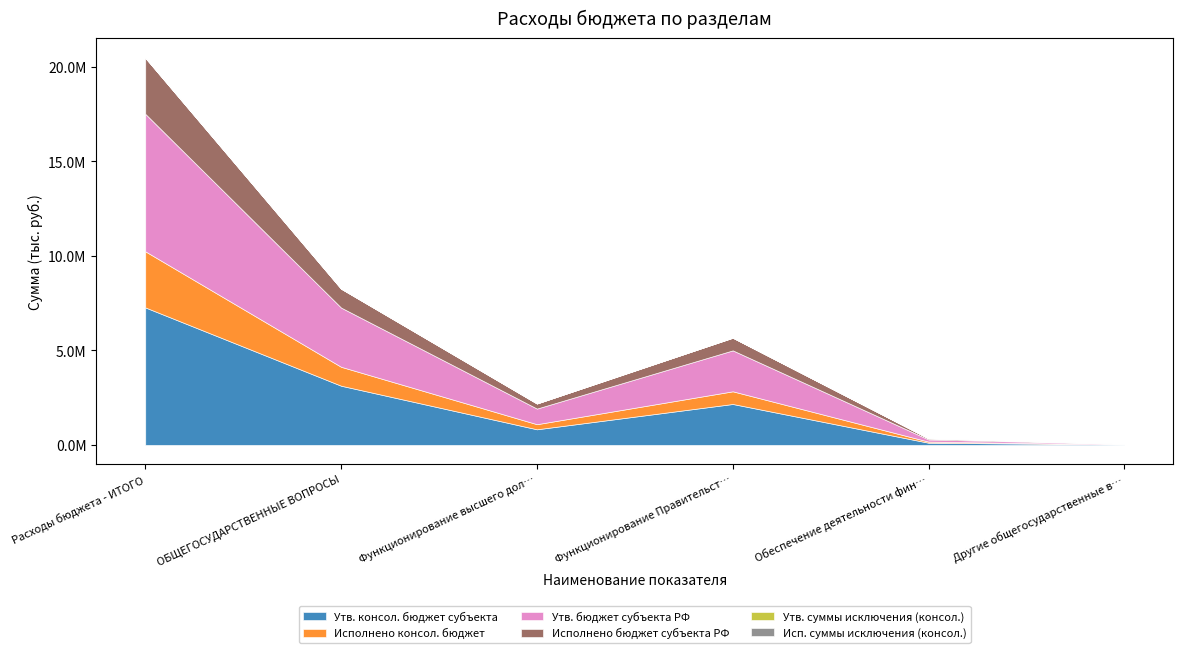

True or false: Исполнено бюджет субъекта РФ and Исп. суммы исключения (консол.) cross at least once.

False